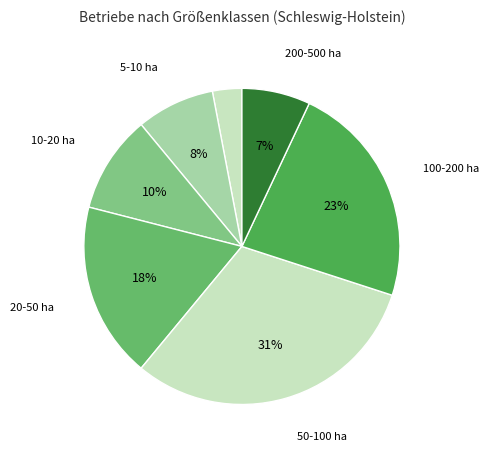

How many slices are in this pie chart?

7